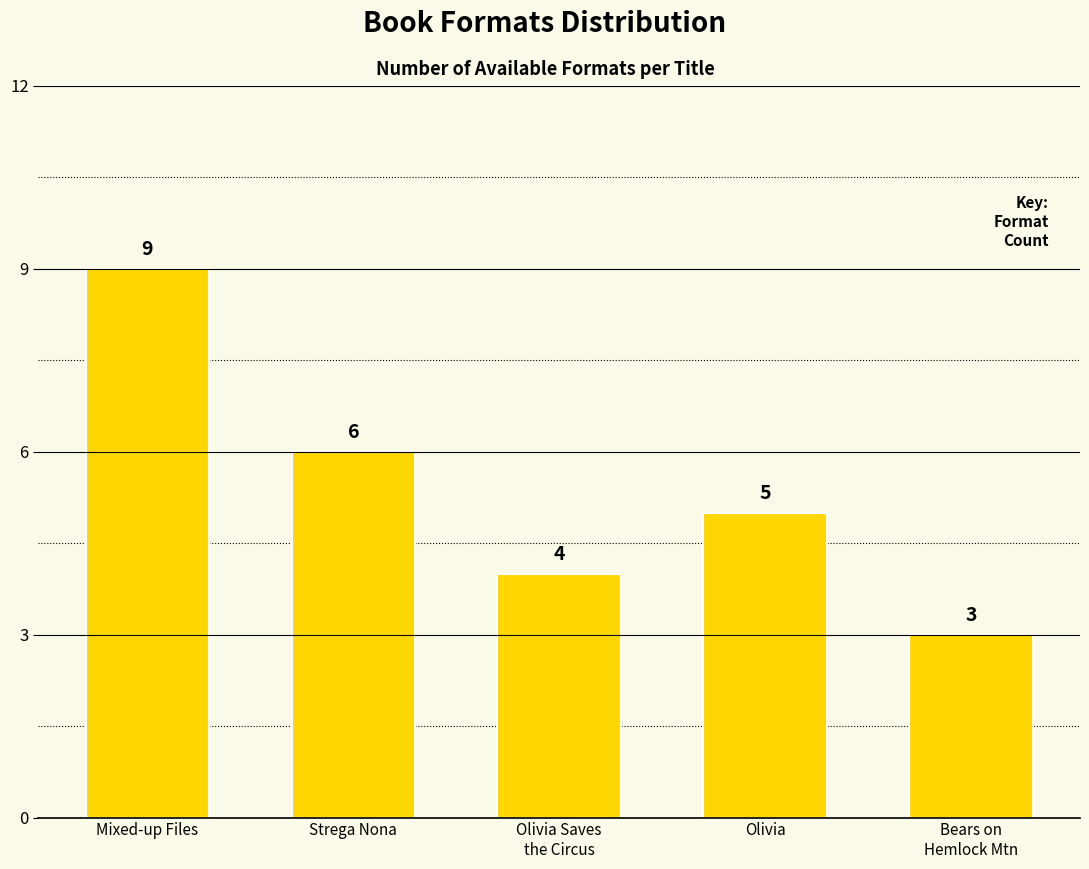

What is the difference between the values at Olivia and Bears on
Hemlock Mtn?

2